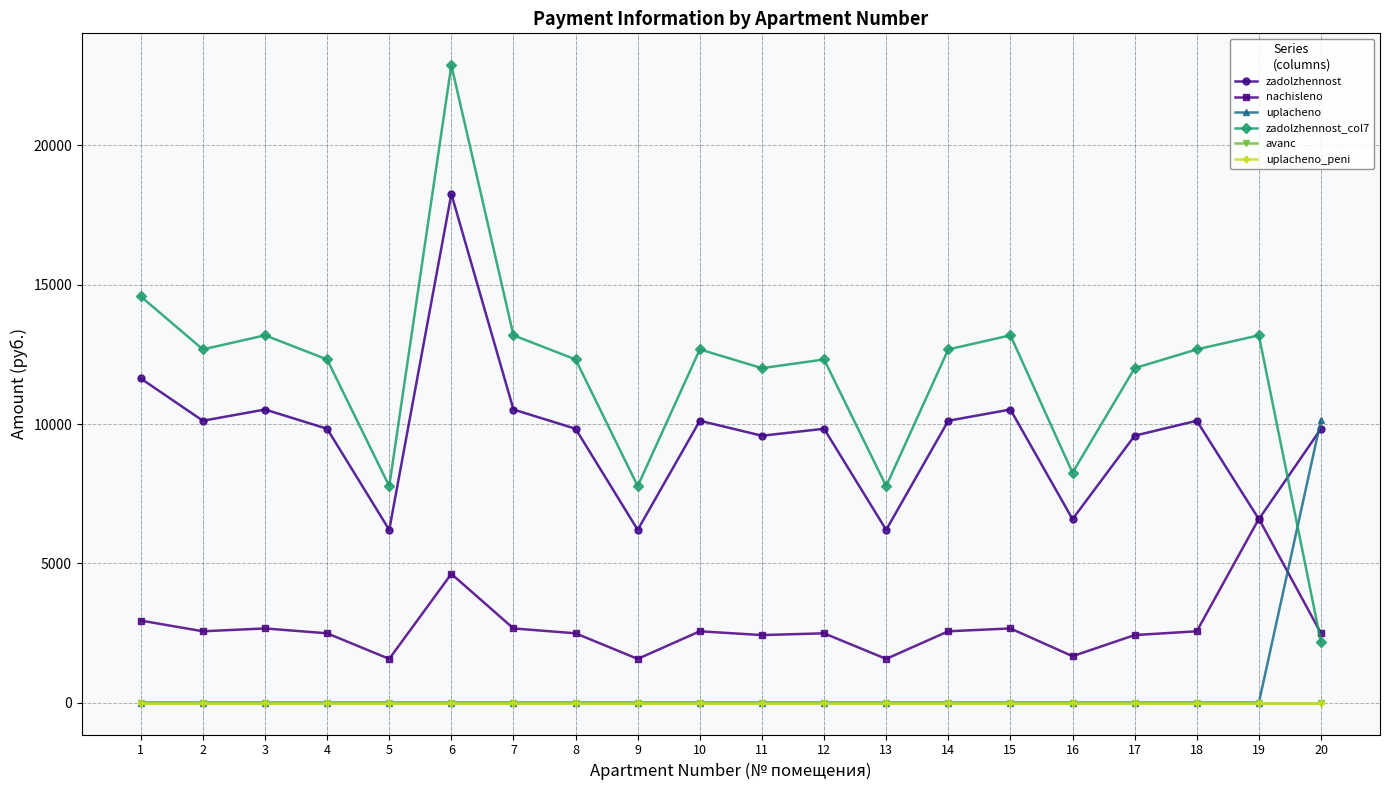

Does the chart have visible grid lines?

Yes